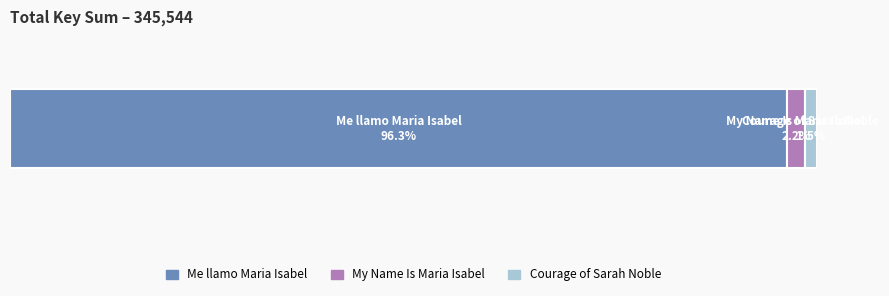

Reading right to left, transcribe all the data shown in this chart.

5167	7636	332741